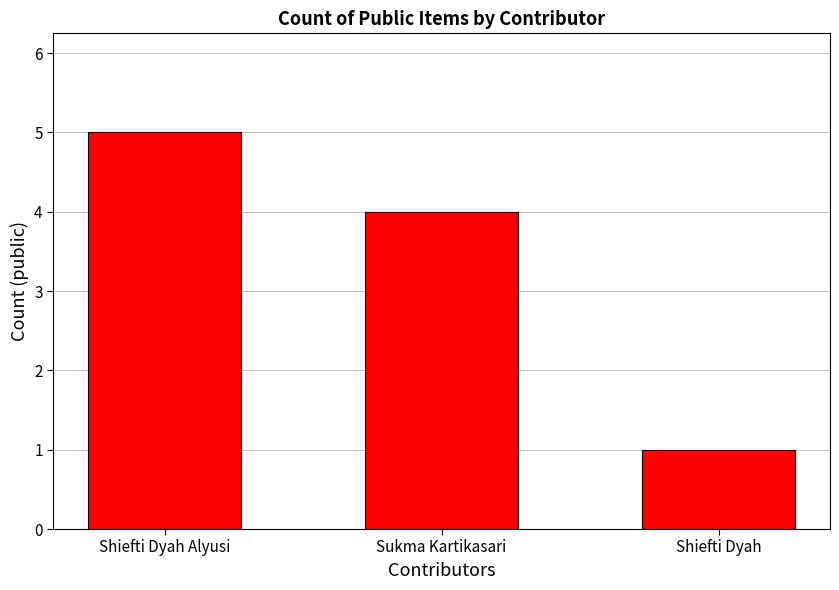

What is the label of the 3rd bar from the right?

Shiefti Dyah Alyusi